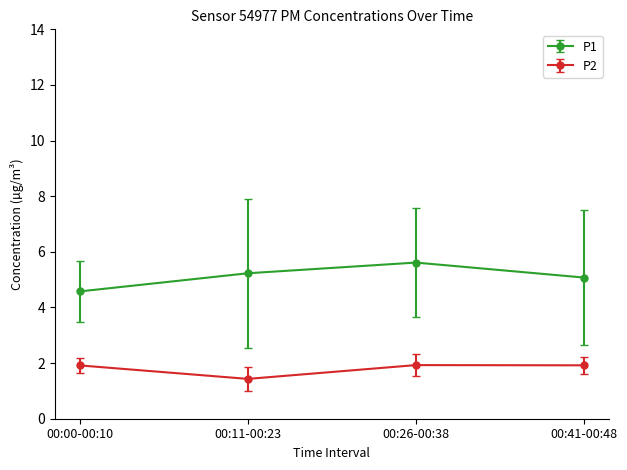

Rank the series by their maximum value, from lowest to highest.

P2, P1